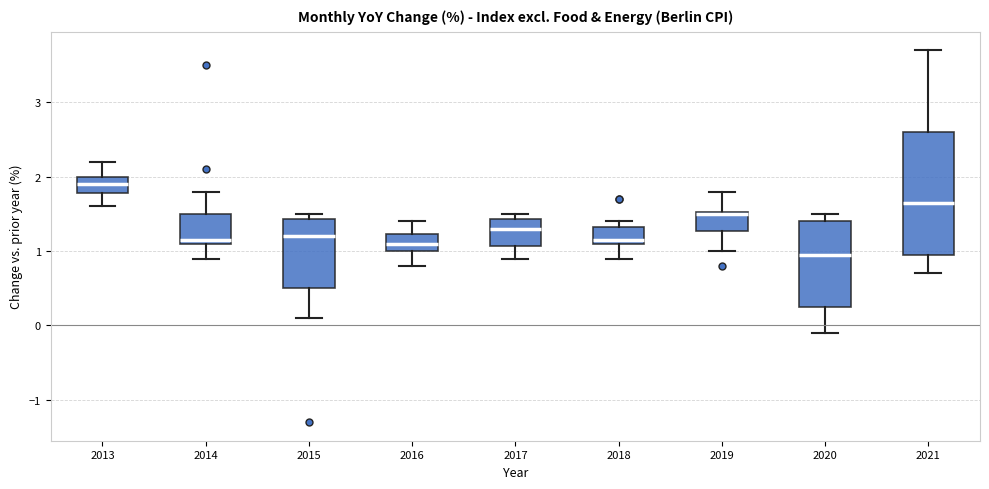

Where does the lower whisker of the box at x = 2016 end on the y-axis? The values are not printed on the chart, so give them approximately, as read against the axis.

0.8